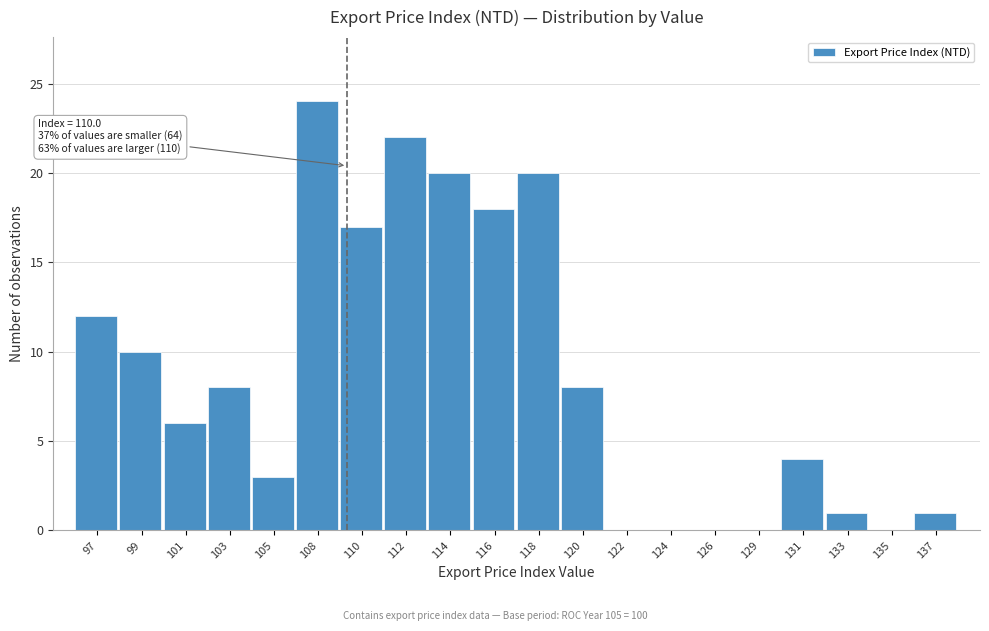

Reading left to right, transcribe all the data shown in this chart.

97=12	99=10	101=6	103=8	105=3	108=24	110=17	112=22	114=20	116=18	118=20	120=8	122=0	124=0	126=0	129=0	131=4	133=1	135=0	137=1